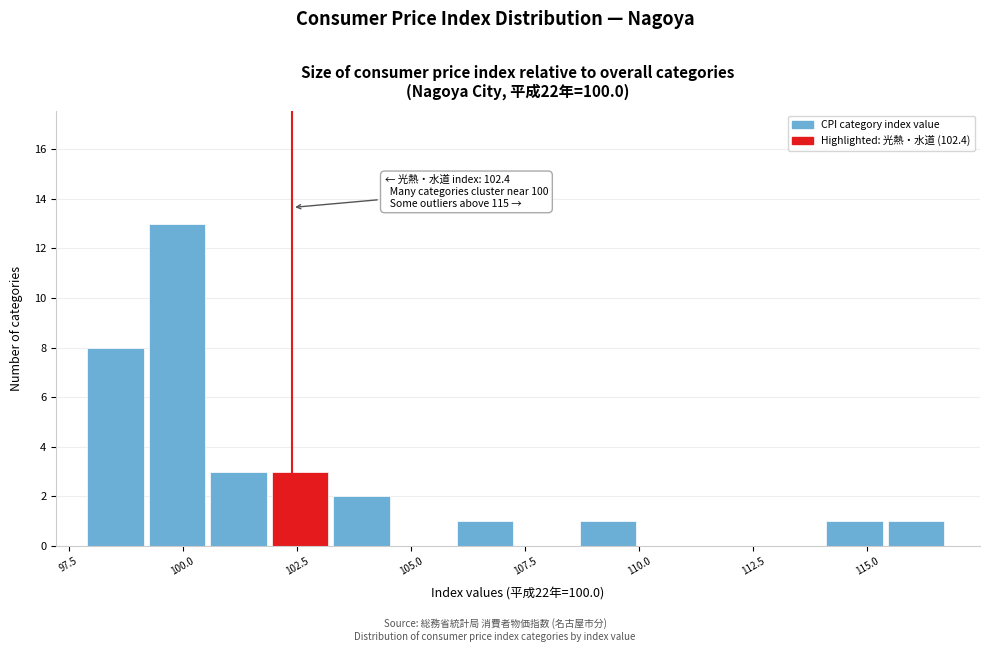

Read against the x-axis, roughly where is the centre of the tallest bar?

100.0